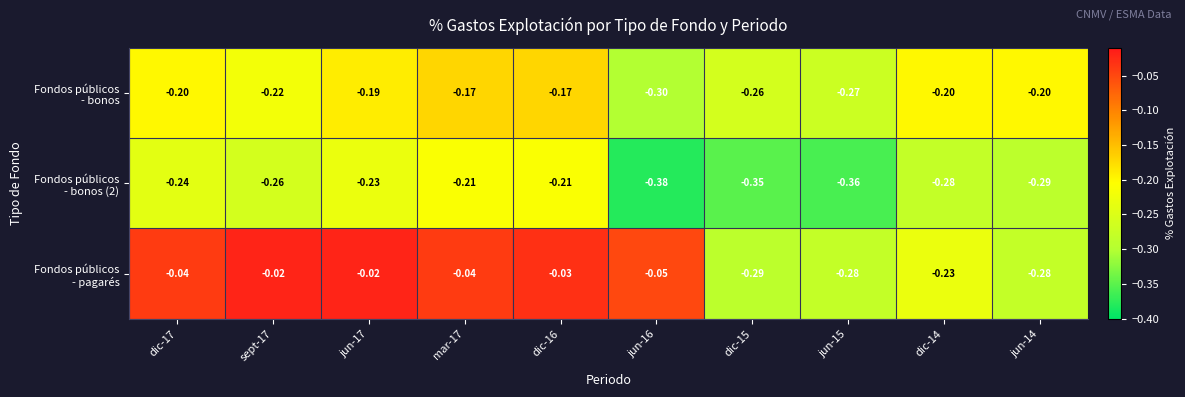

Between dic-16 and jun-14, which is larger?

dic-16